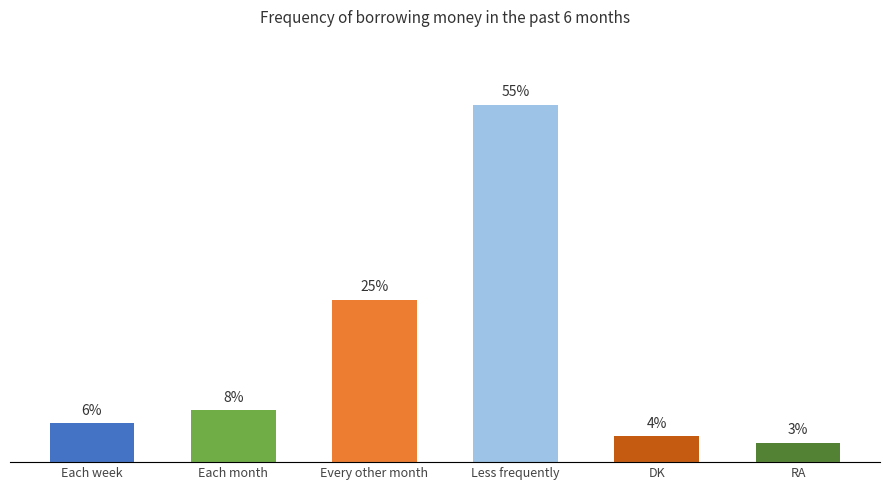

What is the label of the 1st bar from the left?

Each week